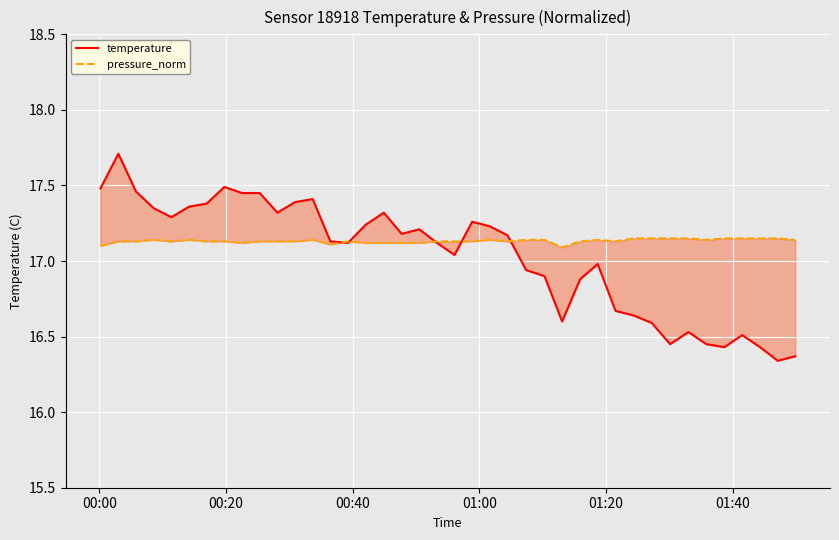

Is this an area chart (filled region under the line)?

No